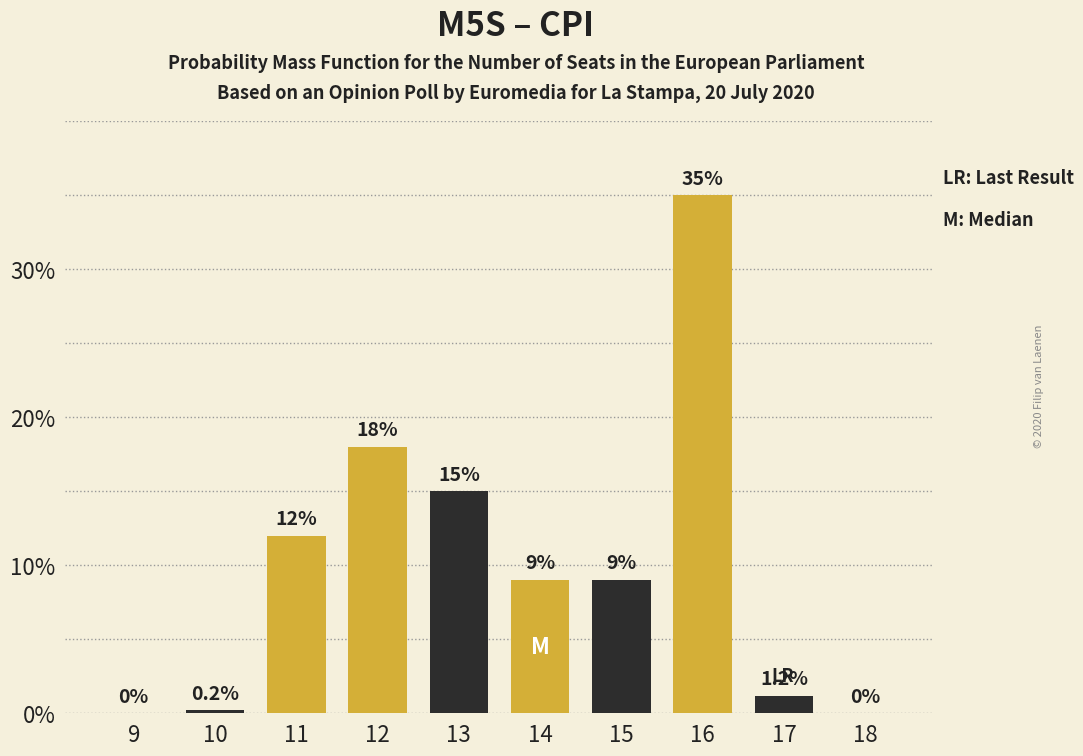

Reading left to right, extract all data points from this chart.

9=0.0	10=0.2	11=12.0	12=18.0	13=15.0	14=9.0	15=9.0	16=35.0	17=1.2	18=0.0